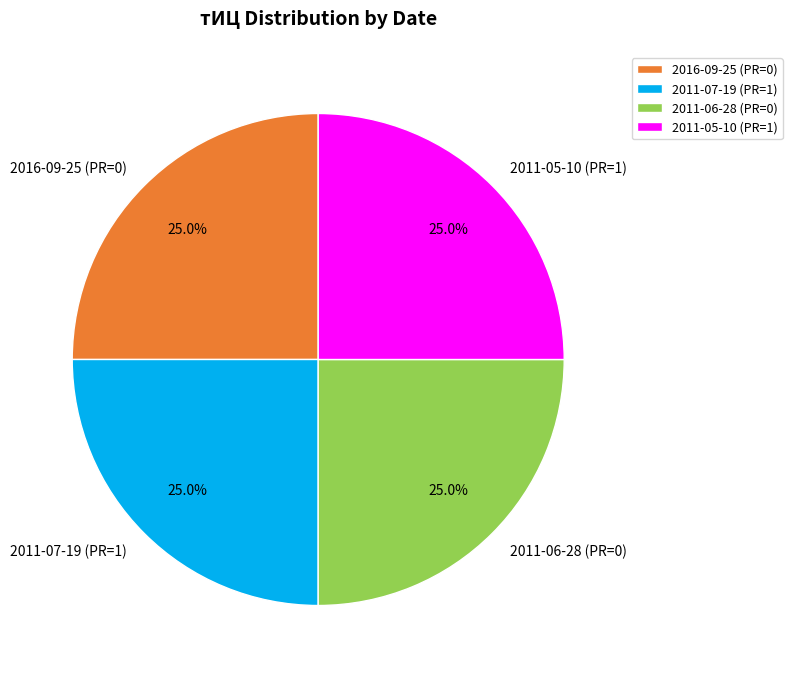

What is the total percentage of 2011-05-10 (PR=1) and 2011-07-19 (PR=1)?

50.0%